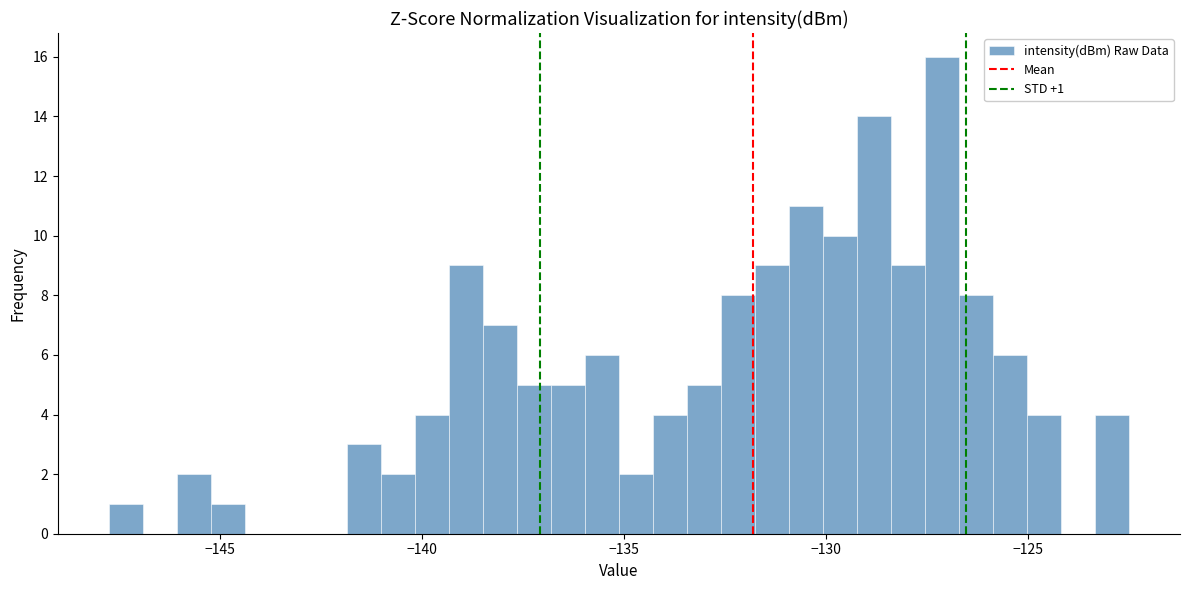

Around what value on the x-axis is the tallest bar? Give the approximate position of its centre, as read against the axis.

-127.0